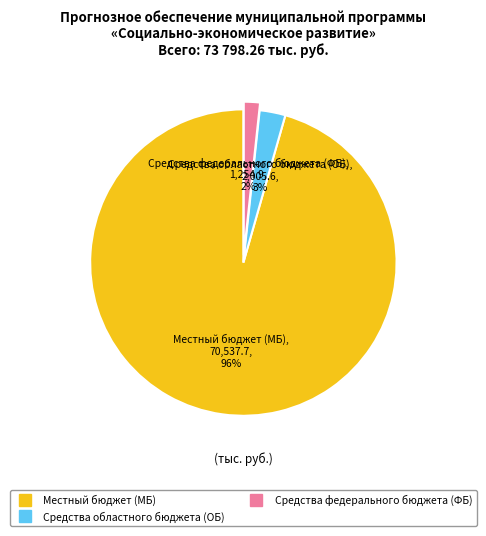

To the nearest percent, what is the average slice percentage?

33%